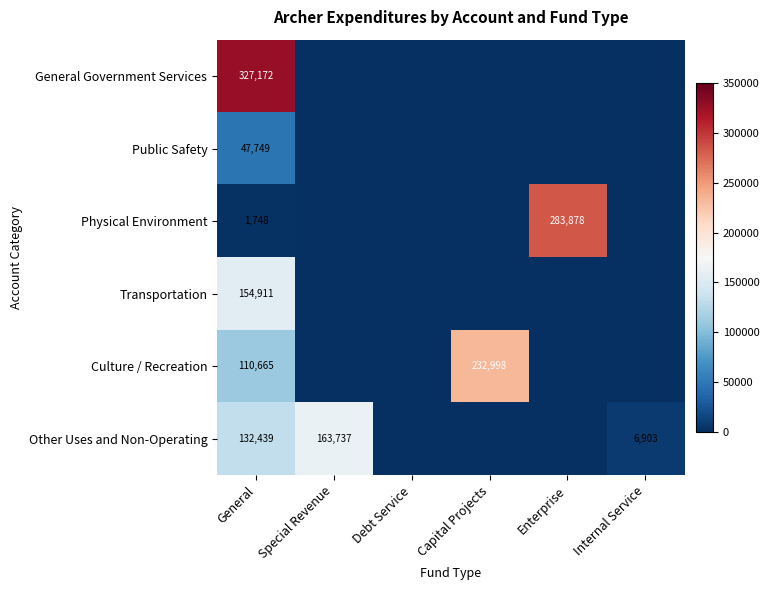

The Public Safety series shows 31086 at General. True or false?

False